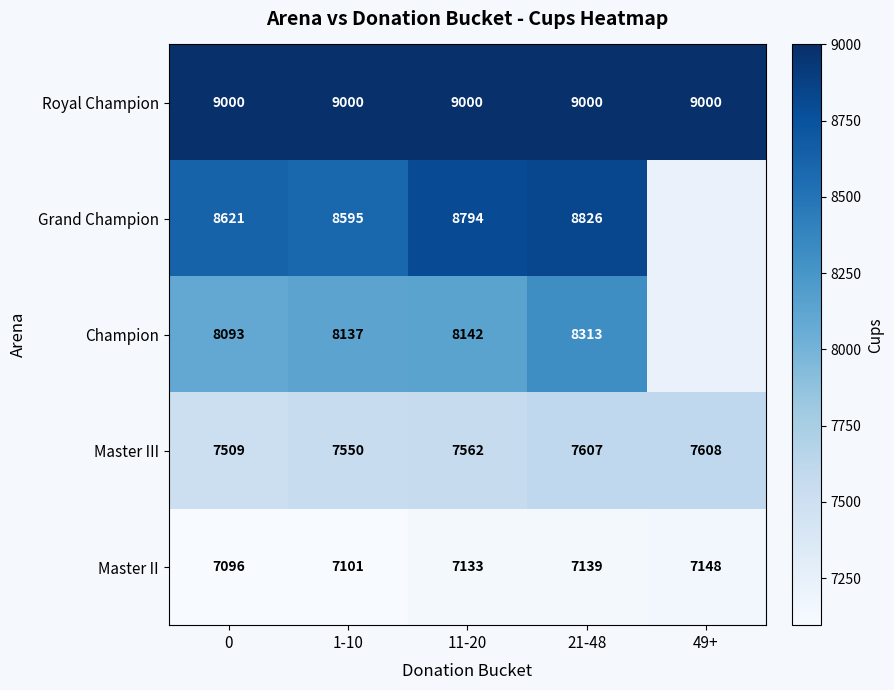

Which has a higher value, 21-48 or 0?

21-48